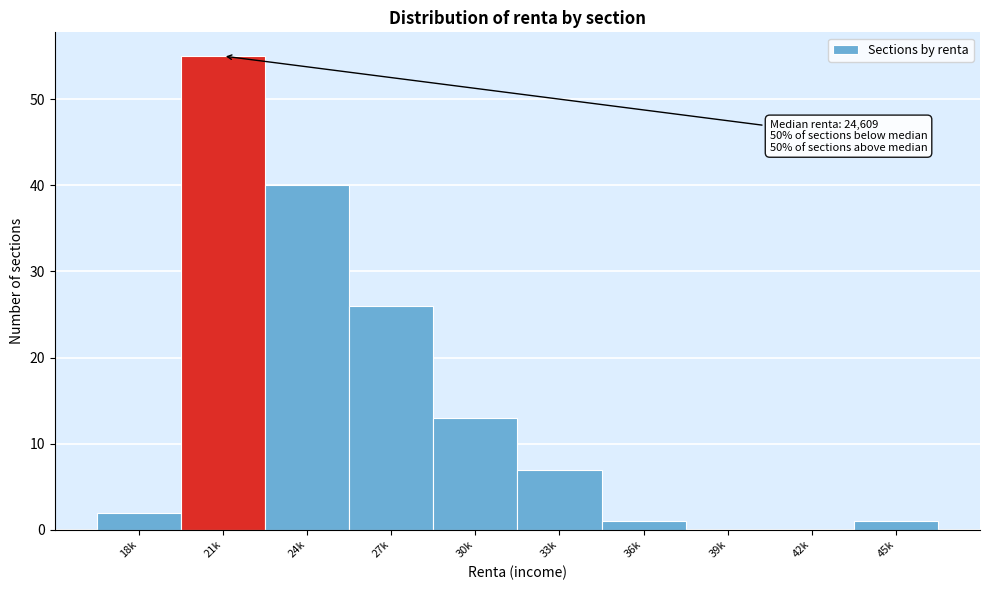

Reading left to right, transcribe all the data shown in this chart.

18k=2	21k=55	24k=40	27k=26	30k=13	33k=7	36k=1	39k=0	42k=0	45k=1